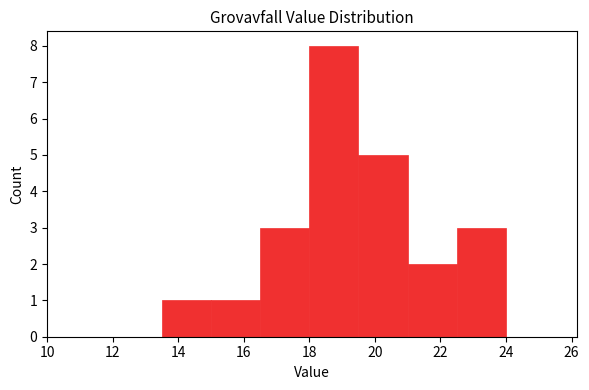

Reading left to right, transcribe this chart: for each bar, give the range it covers on the x-axis and its height. Neither the bar edges nor the heights are printed on the chart, so give them approximately, as read against the axes.

12.0 to 13.5: 0
13.5 to 15.0: 1
15.0 to 16.5: 1
16.5 to 18.0: 3
18.0 to 19.5: 8
19.5 to 21.0: 5
21.0 to 22.5: 2
22.5 to 24.0: 3
24.0 to 25.5: 0